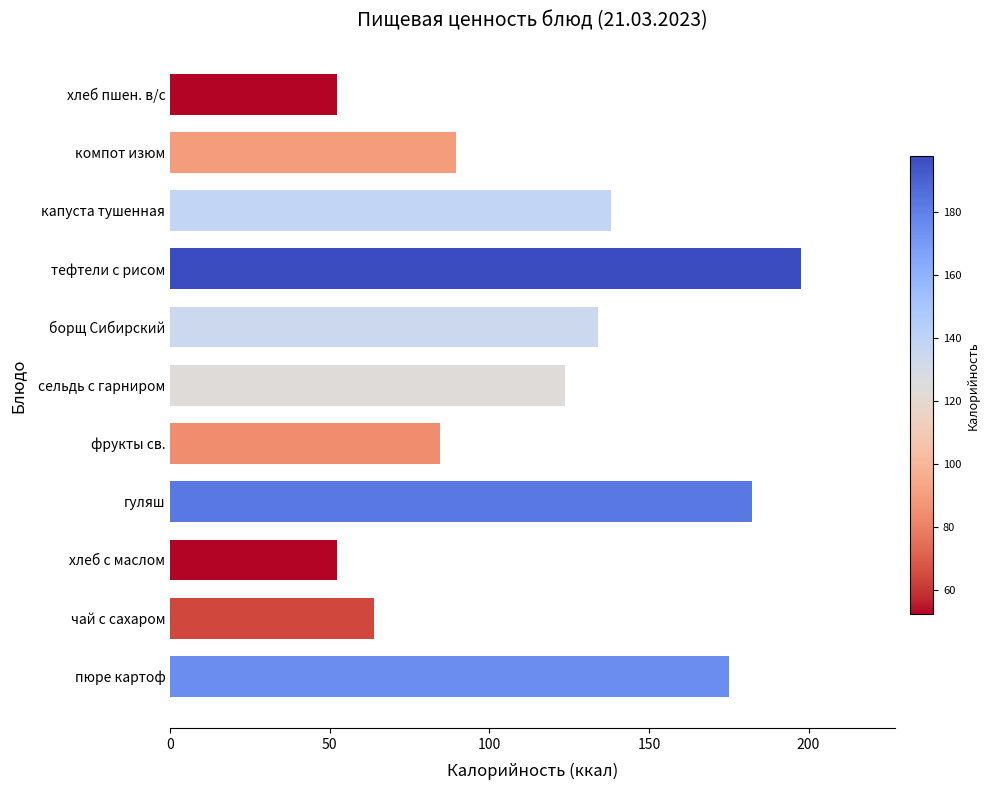

What is the sum of the values at хлеб с маслом and сельдь с гарниром?

176.2